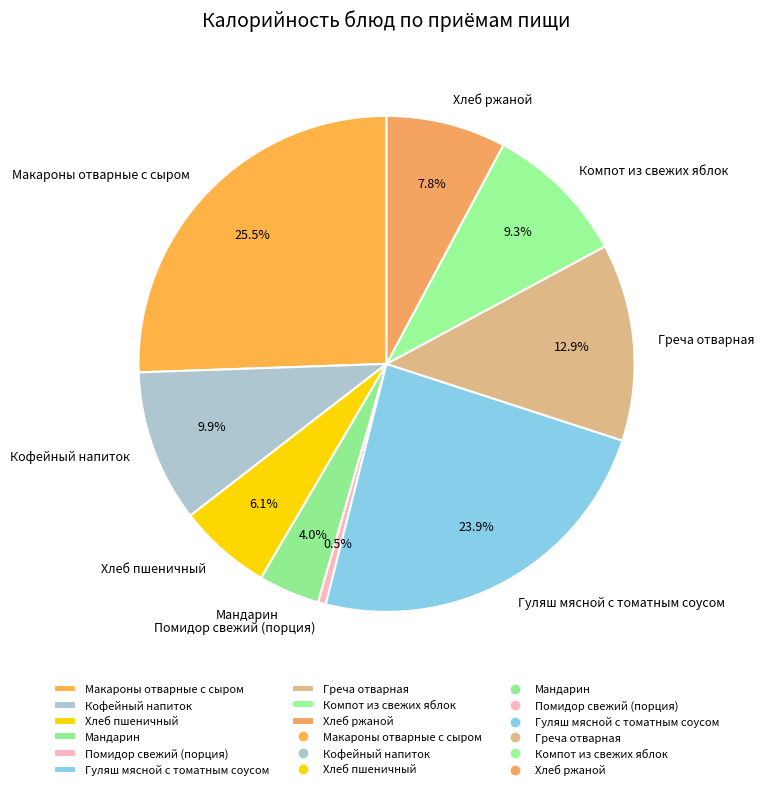

Is there any slice that represents more than half of the pie?

No